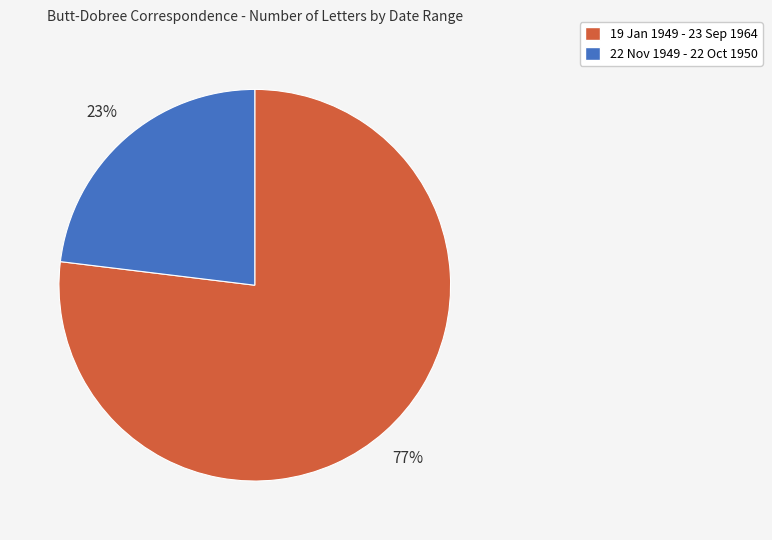

Between 22 Nov 1949 - 22 Oct 1950 and 19 Jan 1949 - 23 Sep 1964, which is larger?

19 Jan 1949 - 23 Sep 1964